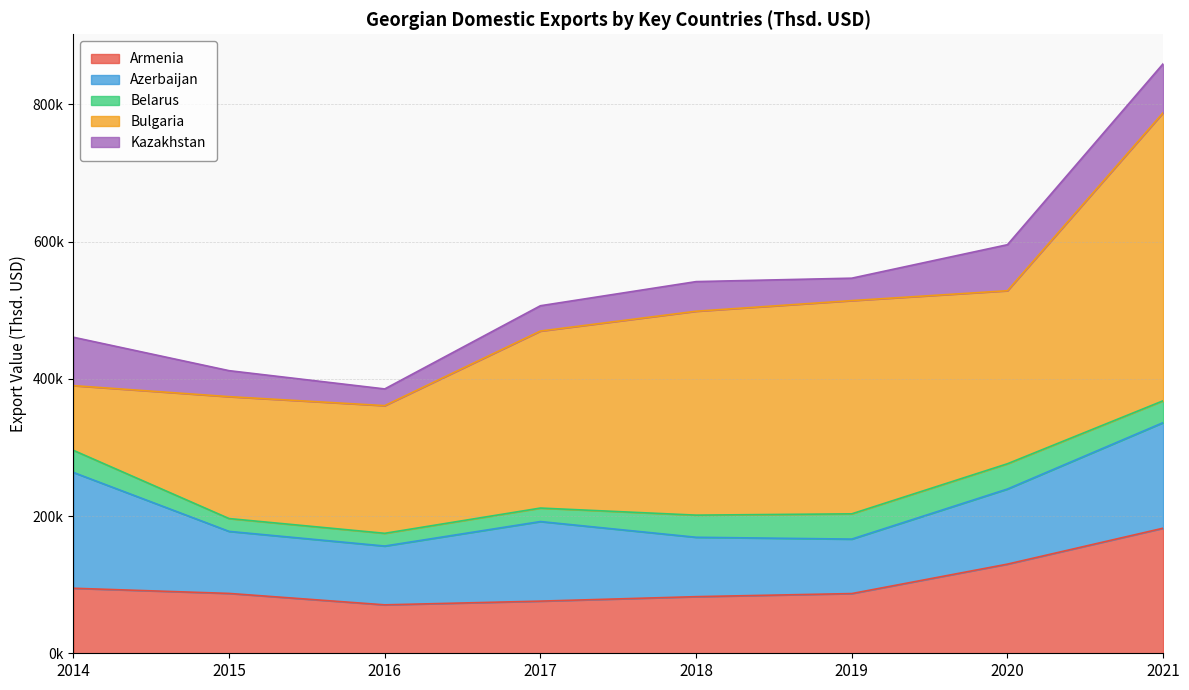

Reading left to right, extract all data points from this chart.

Armenia: 94796.2	87251.5	70602.1	76019.6	82526.0	87042.5	129959.4	182313.6
Azerbaijan: 168814.8	90428.9	85706.0	115984.2	86580.8	79392.9	109472.1	153896.9
Belarus: 32241.9	18692.3	18555.7	19676.0	32255.2	36836.1	36836.1	31863.9
Bulgaria: 94290.9	177699.3	186118.6	258024.1	297223.5	310799.7	252220.8	419869.9
Kazakhstan: 70539.3	37891.9	24346.7	36895.9	43185.1	32698.2	67086.0	71372.4